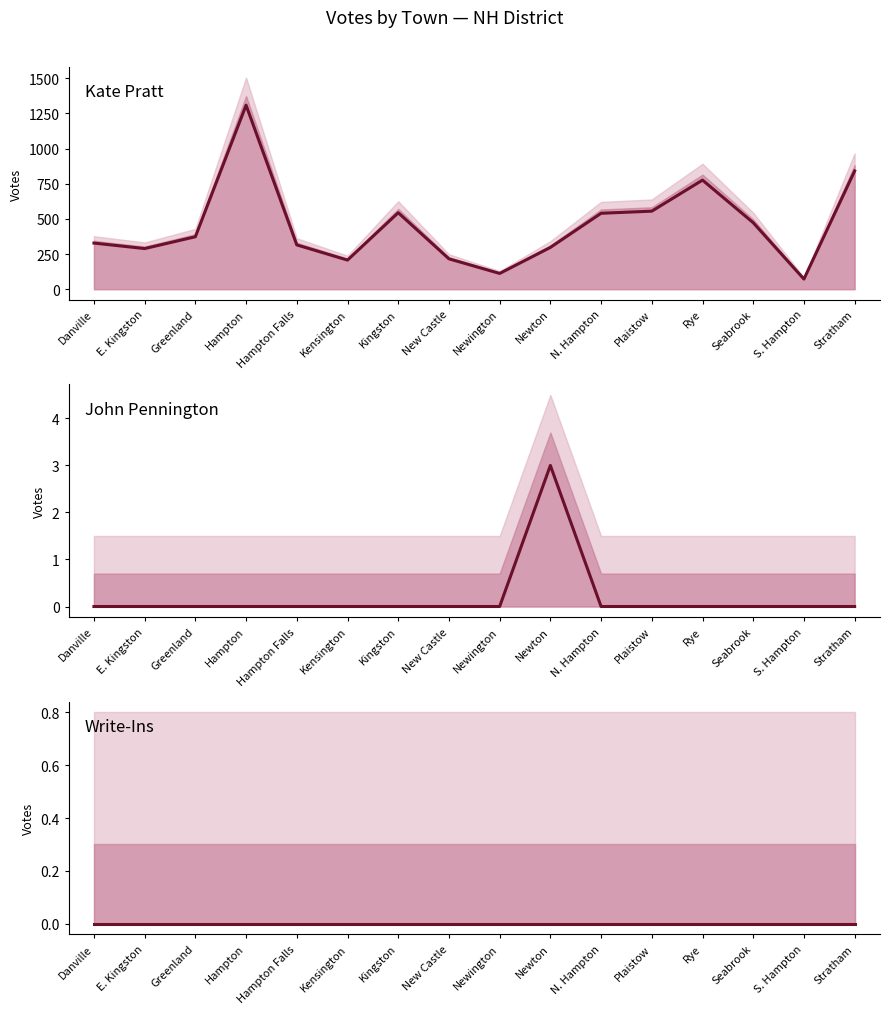

Is the value of Kate Pratt at Hampton greater than the value of Write-Ins at Hampton Falls?

Yes